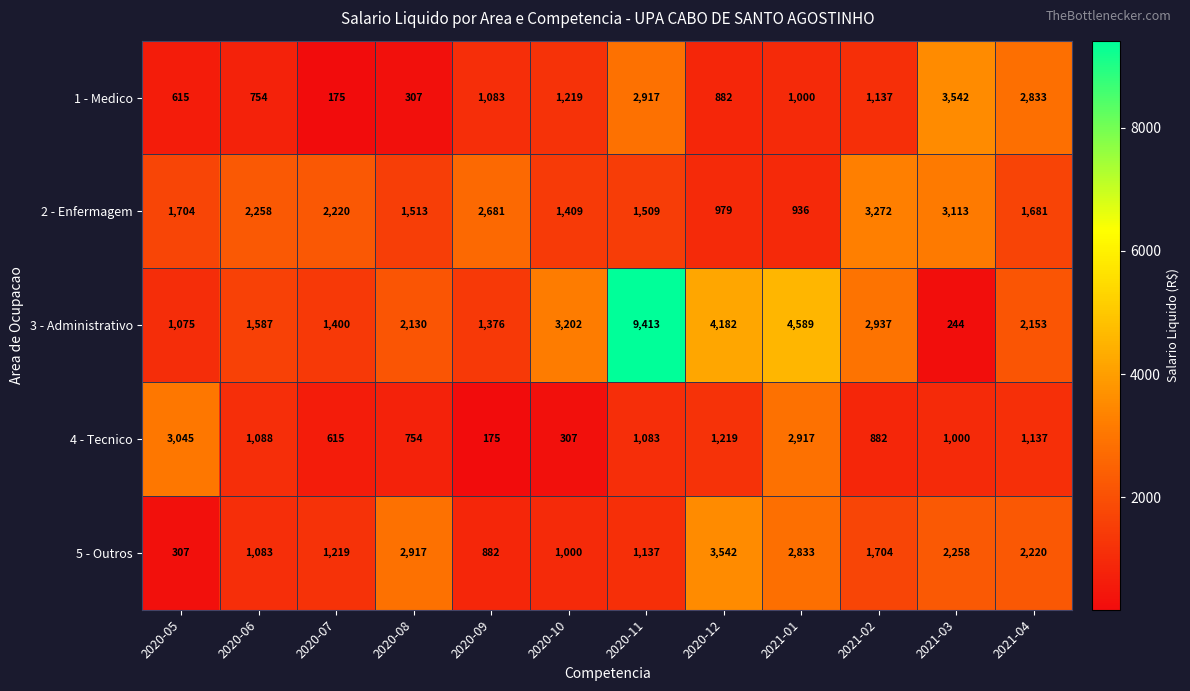

What is the average value of the 2 - Enfermagem series?

1940